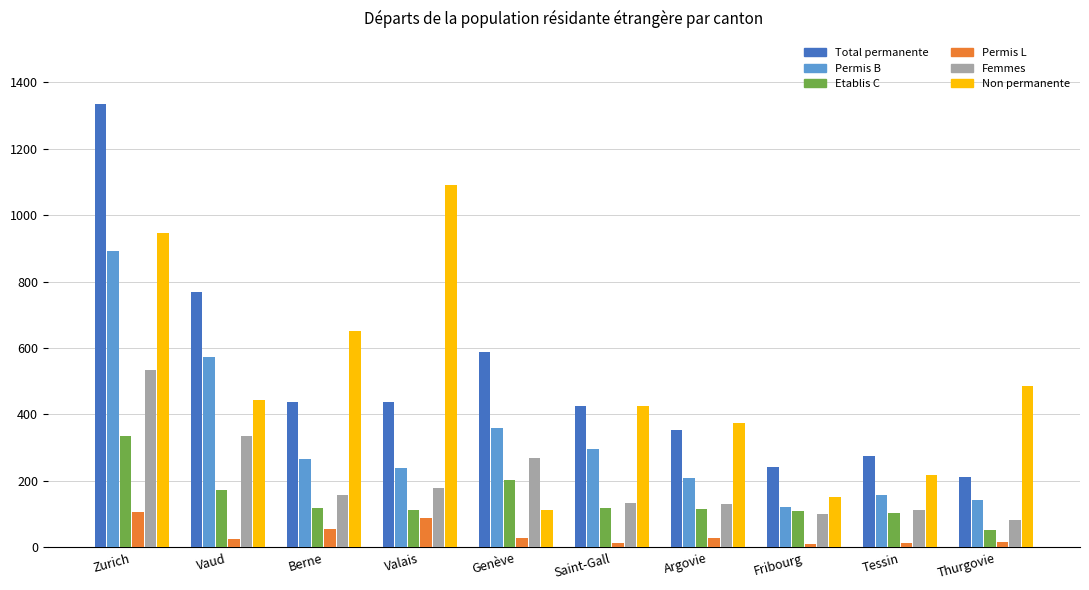

The value of Permis L at Zurich is 23. True or false?

False